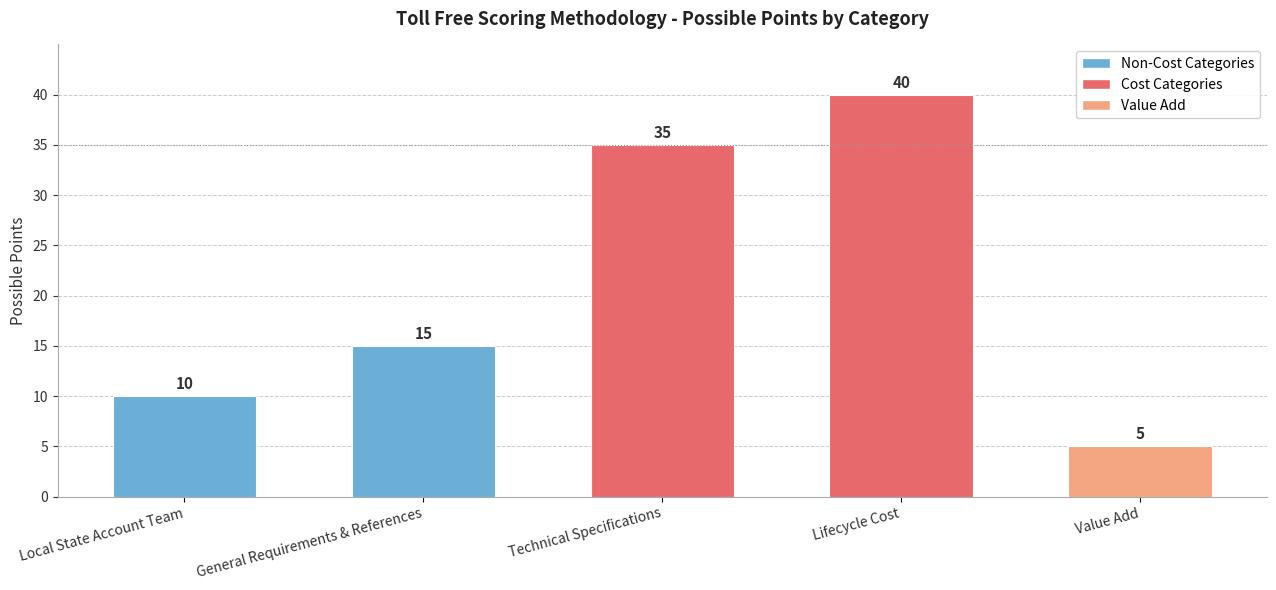

Is it true that the value at Technical Specifications is 35?

True